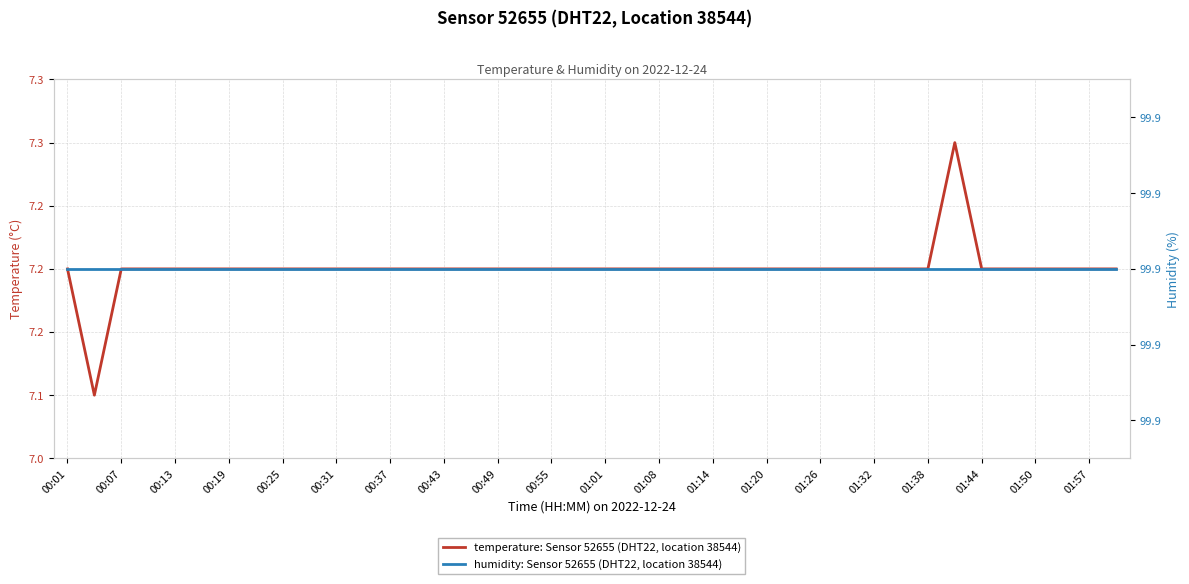

List the series in order of their overall mean, lowest first.

temperature: Sensor 52655 (DHT22, location 38544), humidity: Sensor 52655 (DHT22, location 38544)